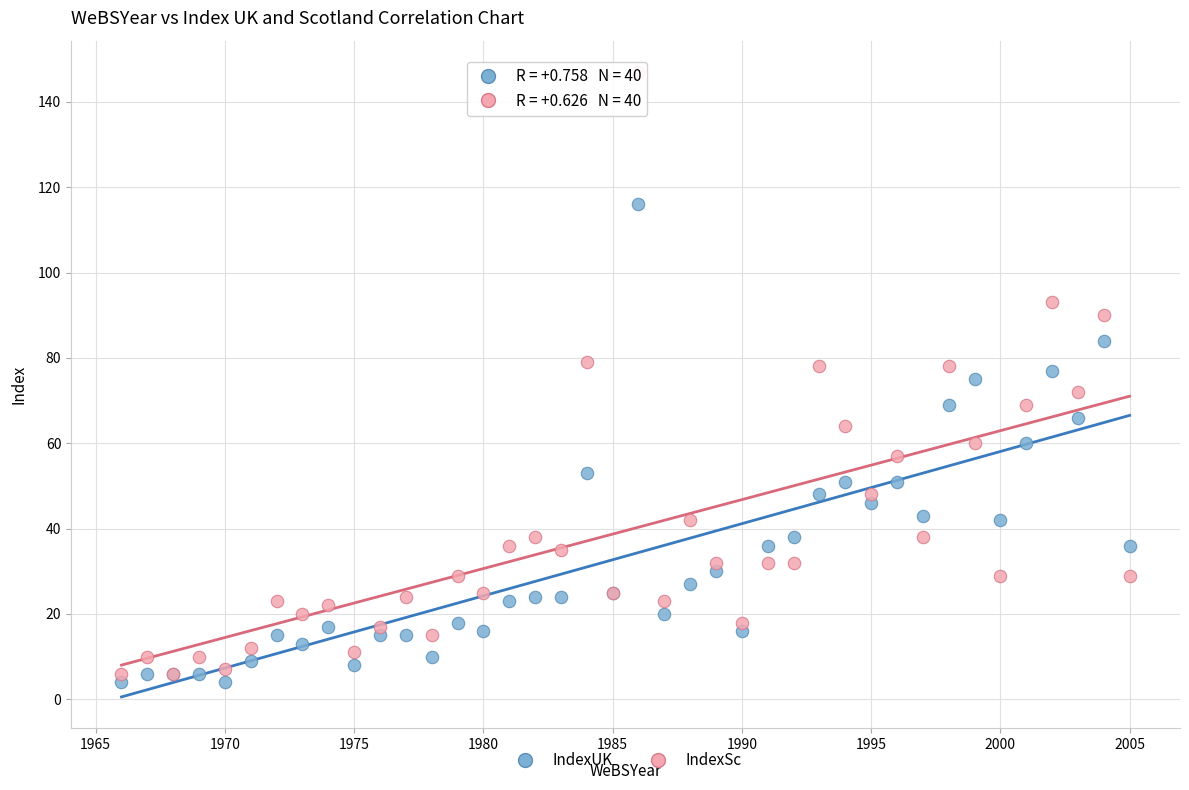

Which series contains the lowest Y value?

IndexUK